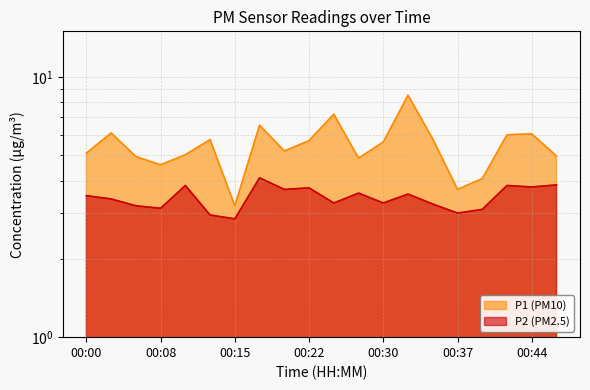

How many values in the P1 series exceed 5?

13